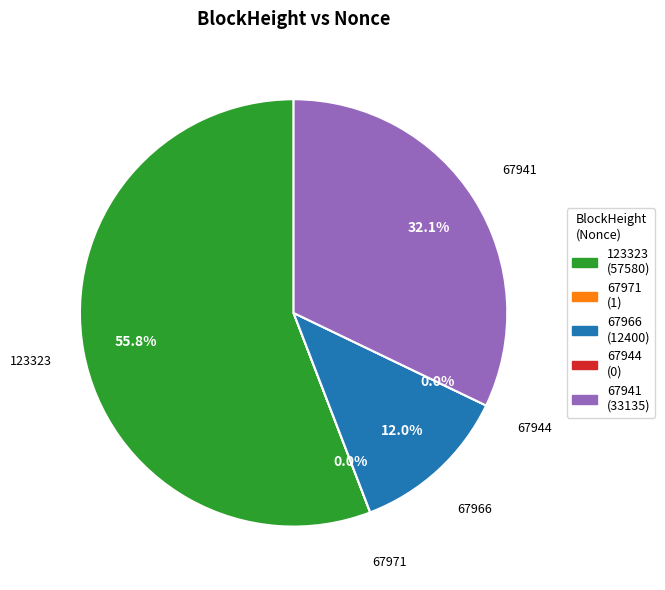

Is the sum of 67966 and 67944 greater than half?

No